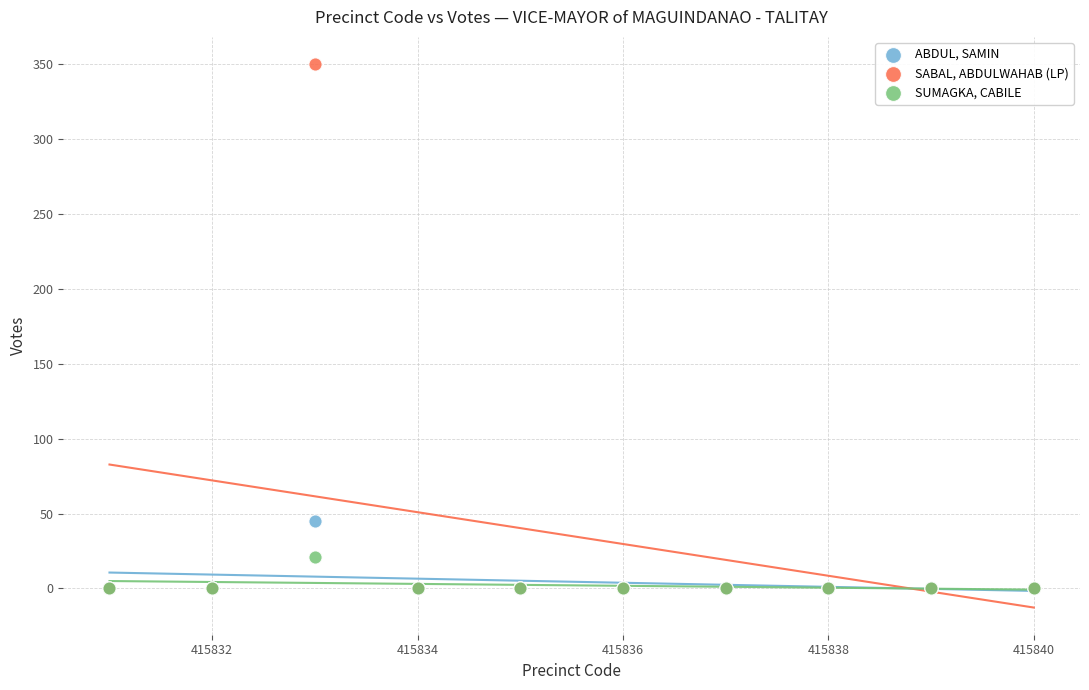

Across all series, what Y value is closest to 175?

45